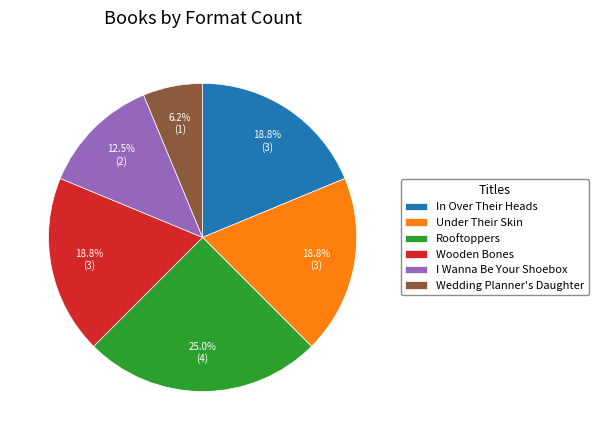

To the nearest percent, what portion does Under Their Skin represent?

19%